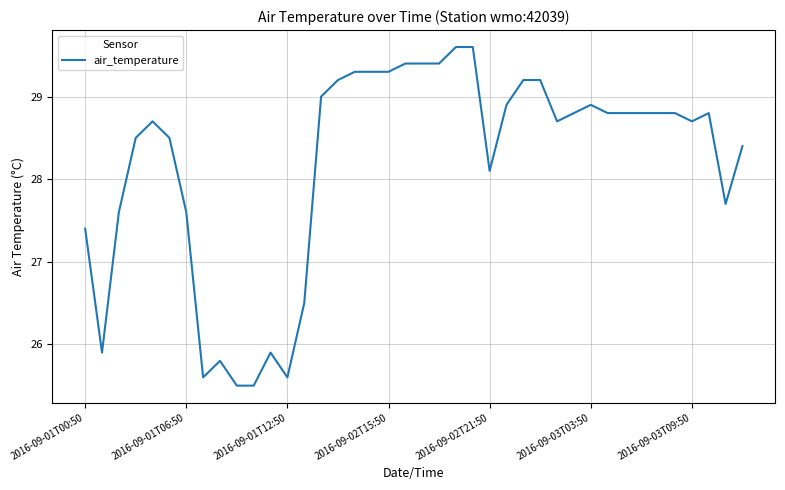

What is the difference between the maximum and minimum values?

4.1